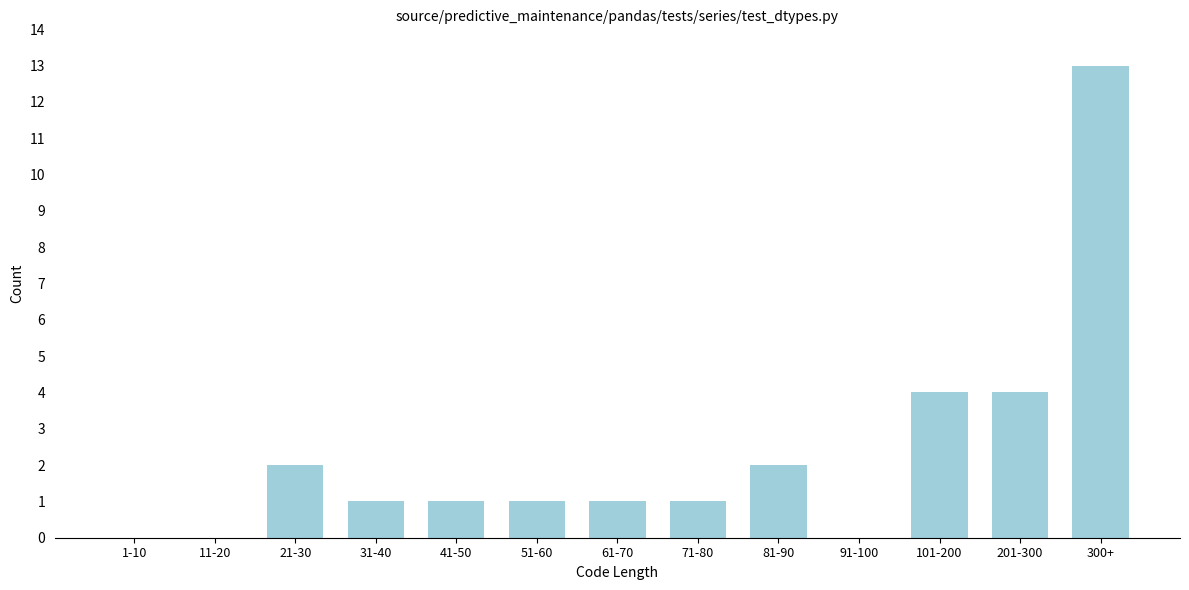

Reading right to left, transcribe all the data shown in this chart.

300+=13	201-300=4	101-200=4	91-100=0	81-90=2	71-80=1	61-70=1	51-60=1	41-50=1	31-40=1	21-30=2	11-20=0	1-10=0